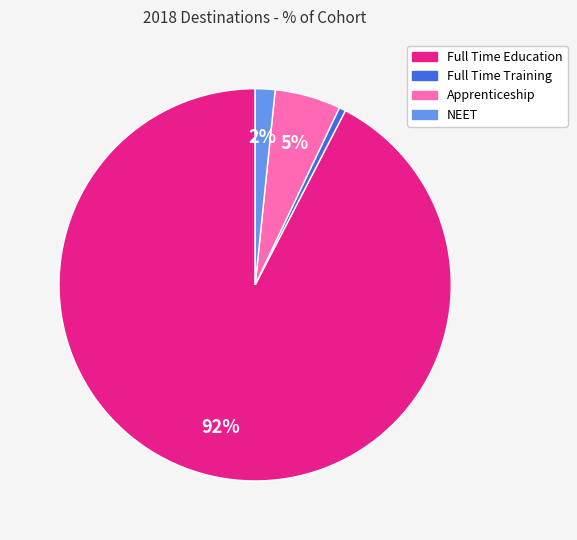

Do Full Time Education and NEET together represent more than half of the pie?

Yes